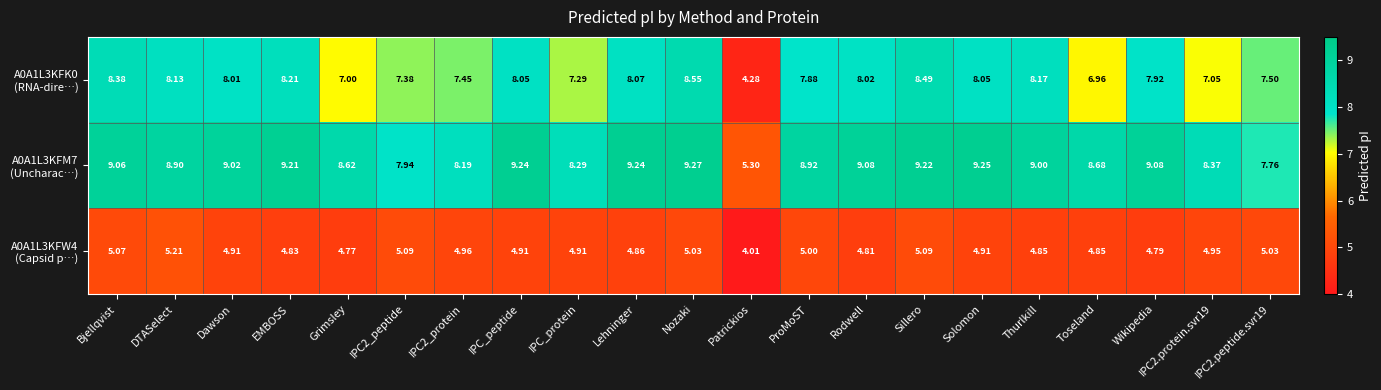

How many categories are shown in the chart?

21